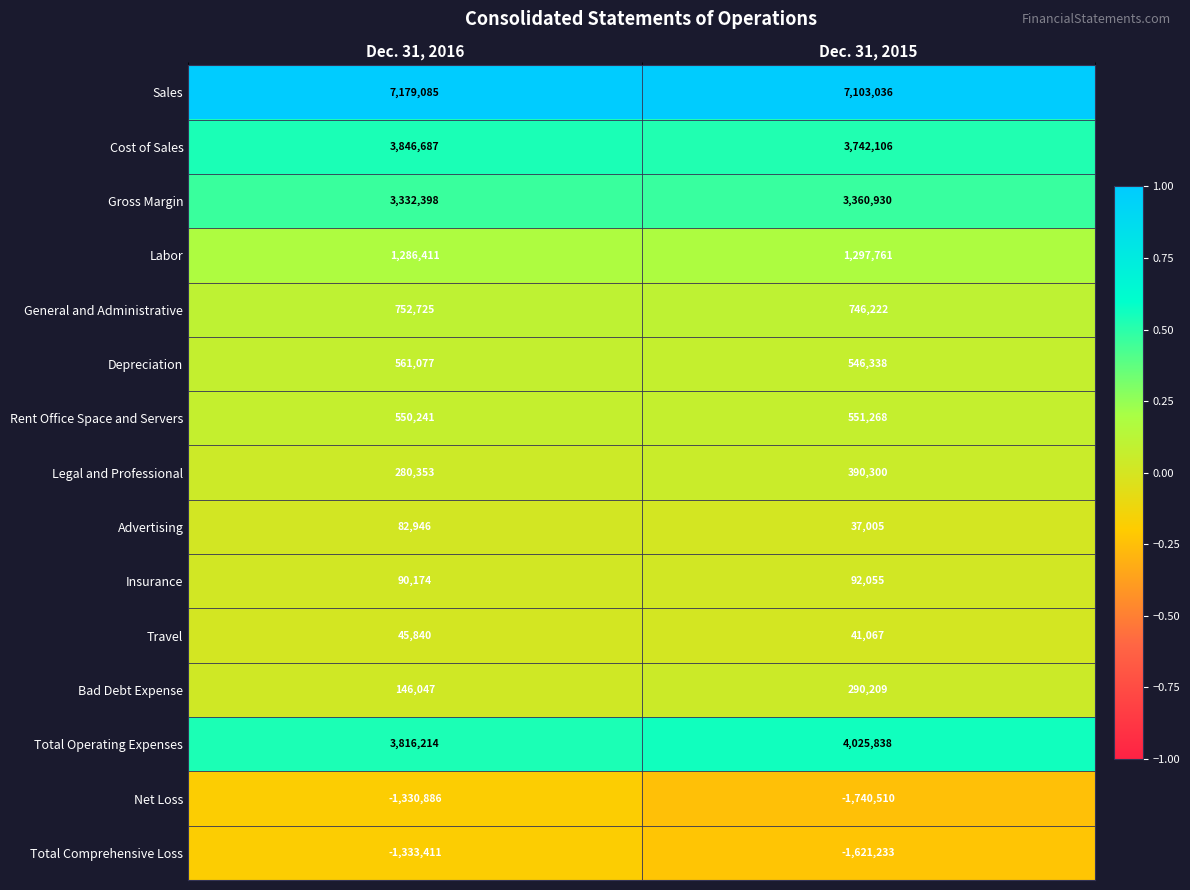

At Dec. 31, 2015, list the series in order from smallest to largest.

Net Loss, Total Comprehensive Loss, Advertising, Travel, Insurance, Bad Debt Expense, Legal and Professional, Depreciation, Rent Office Space and Servers, General and Administrative, Labor, Gross Margin, Cost of Sales, Total Operating Expenses, Sales